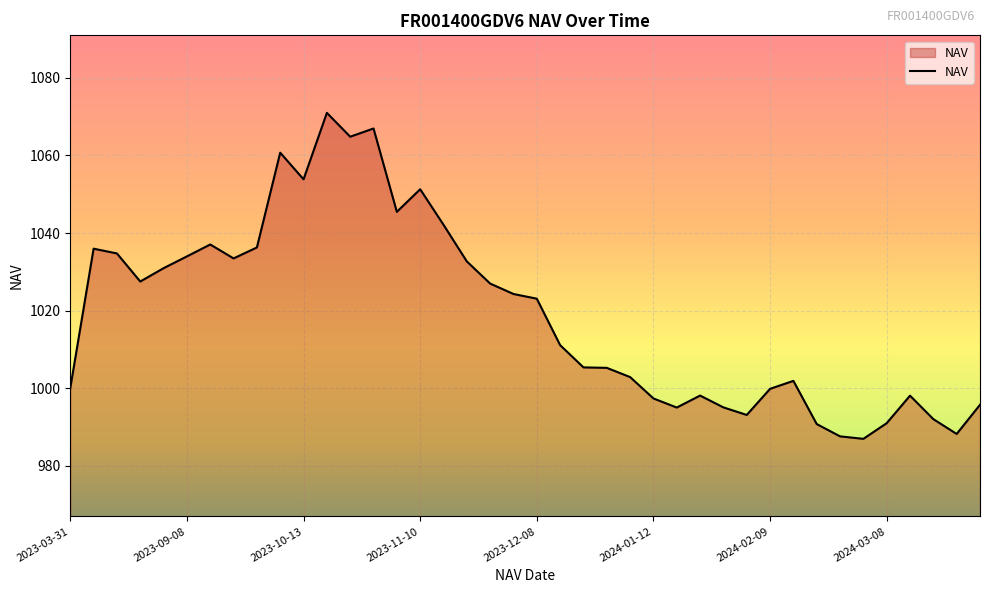

What is the maximum value shown in the chart?

1071.0